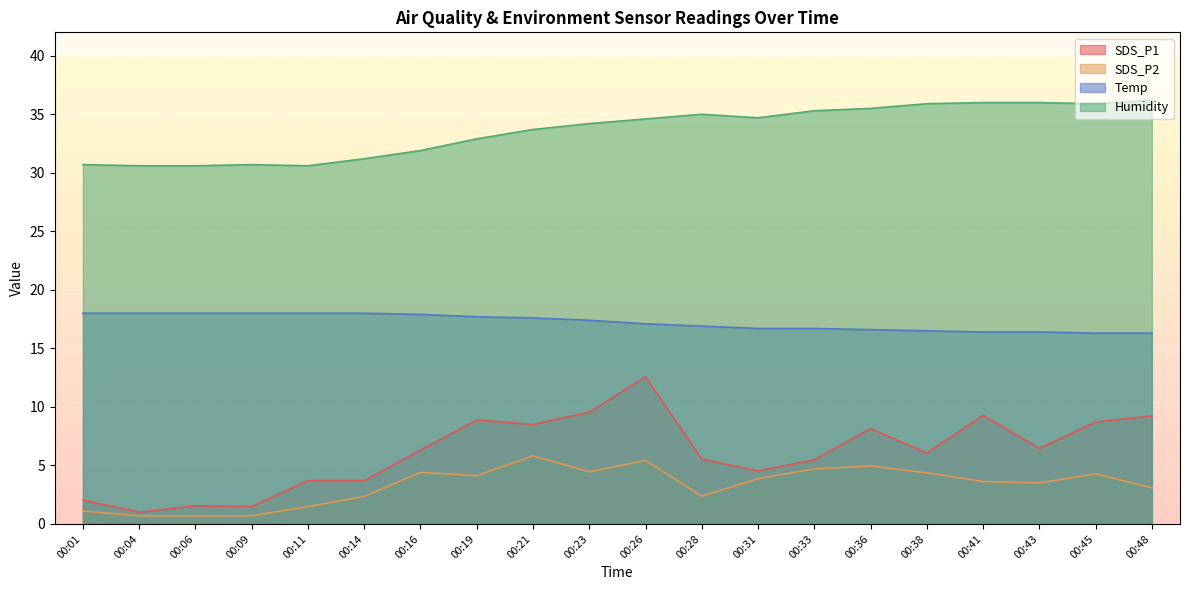

Reading left to right, transcribe all the data shown in this chart.

SDS_P1: 00:01=2.0	00:04=1.0	00:06=1.6	00:09=1.5	00:11=3.7	00:14=3.7	00:16=6.3	00:19=8.9	00:21=8.5	00:23=9.6	00:26=12.6	00:28=5.5	00:31=4.5	00:33=5.5	00:36=8.2	00:38=6.0	00:41=9.3	00:43=6.5	00:45=8.7	00:48=9.2
SDS_P2: 00:01=1.1	00:04=0.7	00:06=0.7	00:09=0.7	00:11=1.5	00:14=2.4	00:16=4.4	00:19=4.1	00:21=5.8	00:23=4.5	00:26=5.4	00:28=2.4	00:31=3.9	00:33=4.7	00:36=5.0	00:38=4.4	00:41=3.6	00:43=3.5	00:45=4.3	00:48=3.1
Temp: 00:01=18.0	00:04=18.0	00:06=18.0	00:09=18.0	00:11=18.0	00:14=18.0	00:16=17.9	00:19=17.7	00:21=17.6	00:23=17.4	00:26=17.1	00:28=16.9	00:31=16.7	00:33=16.7	00:36=16.6	00:38=16.5	00:41=16.4	00:43=16.4	00:45=16.3	00:48=16.3
Humidity: 00:01=30.7	00:04=30.6	00:06=30.6	00:09=30.7	00:11=30.6	00:14=31.2	00:16=31.9	00:19=32.9	00:21=33.7	00:23=34.2	00:26=34.6	00:28=35.0	00:31=34.7	00:33=35.3	00:36=35.5	00:38=35.9	00:41=36.0	00:43=36.0	00:45=35.9	00:48=36.2